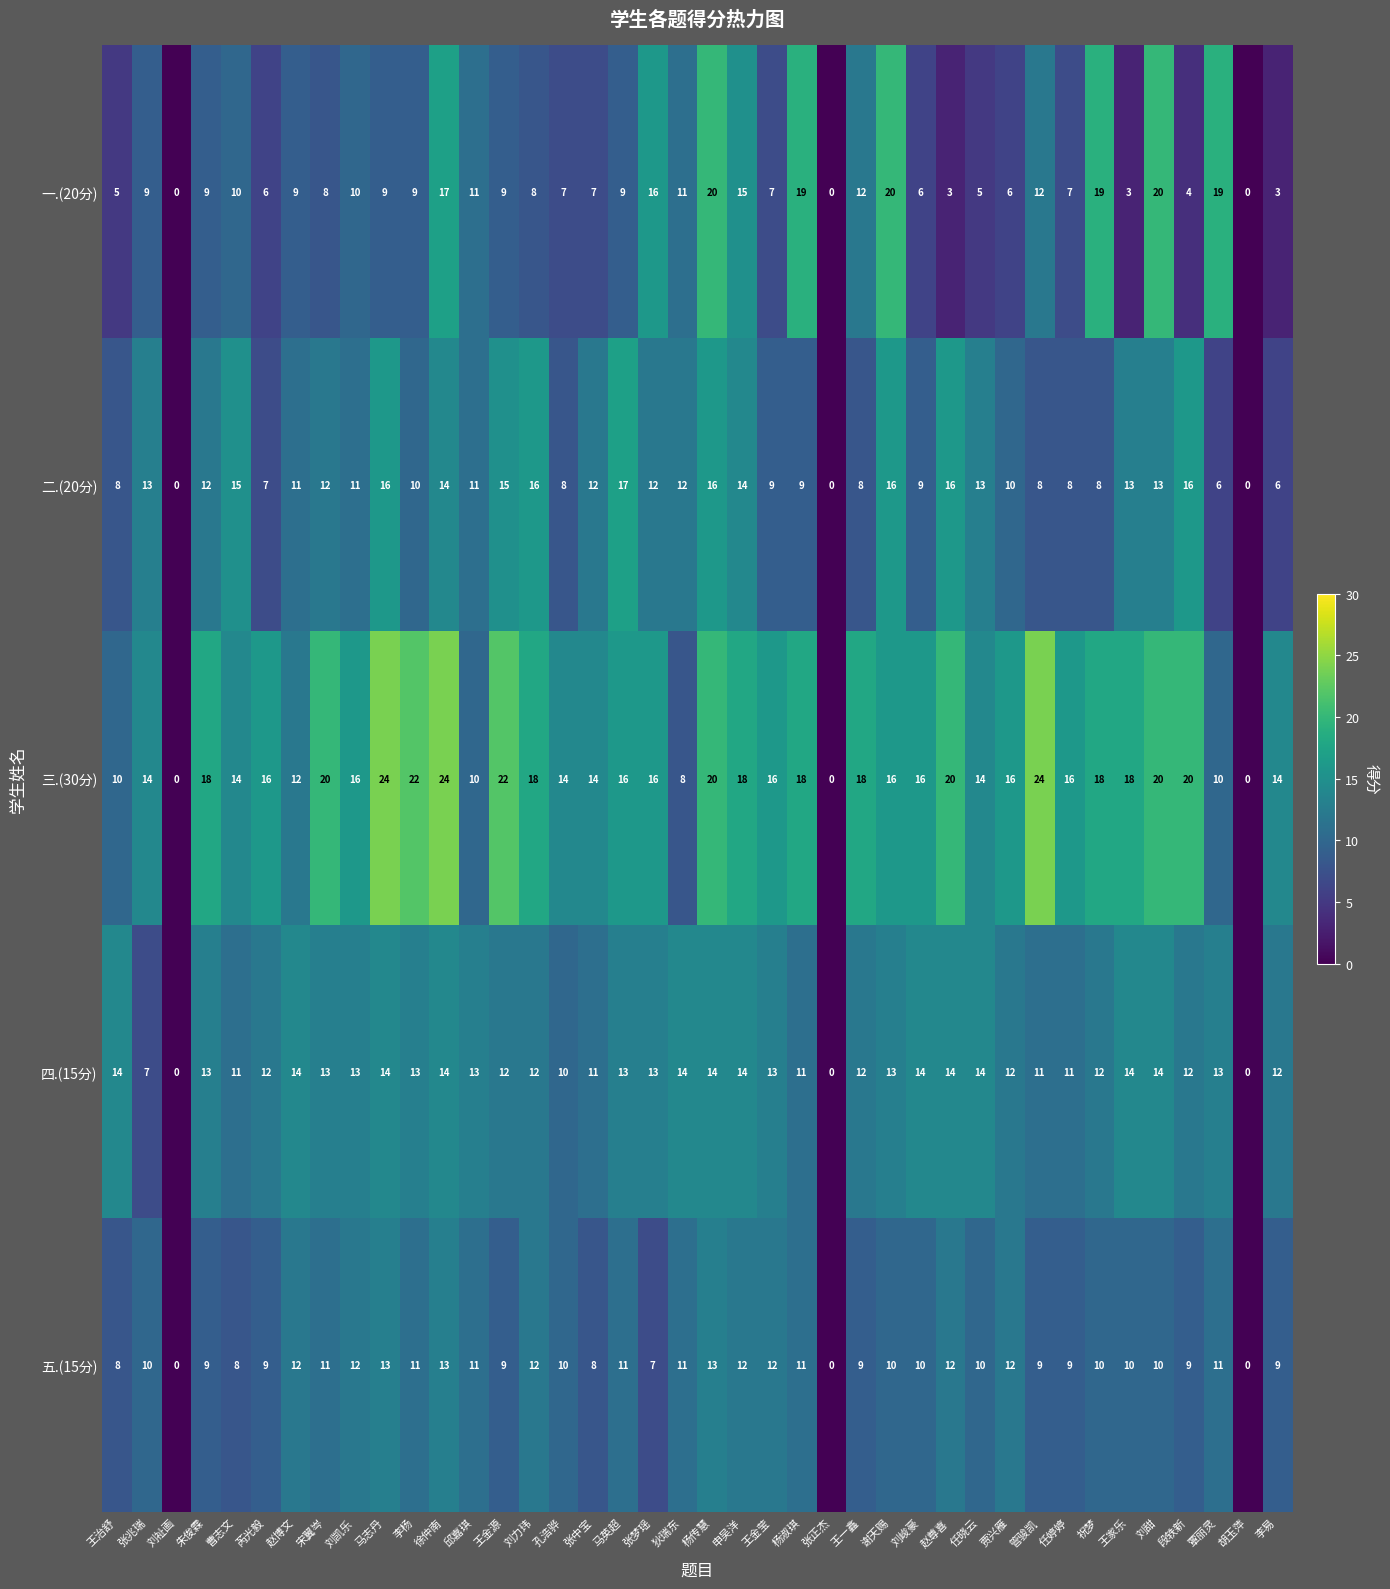

Which series has the largest total across all categories?

三.(30分)